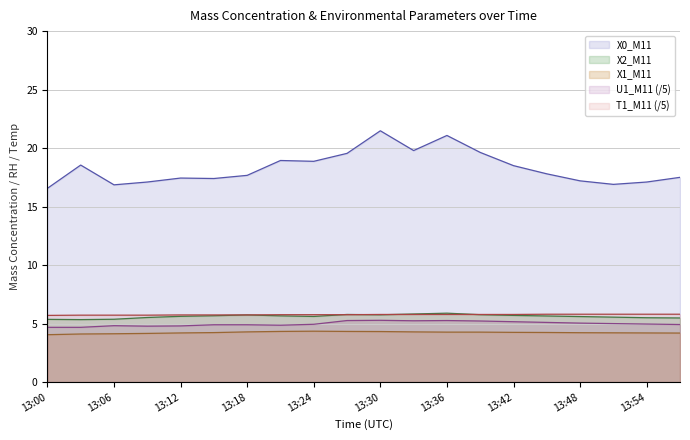

At which label is U1_M11 closest to 4?

13:00